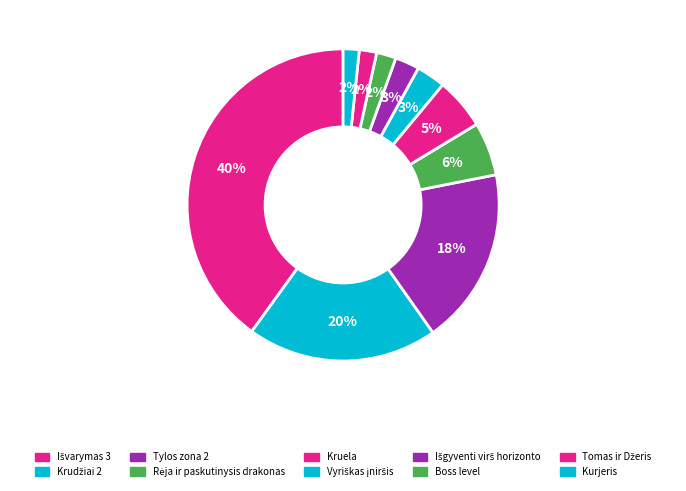

Between Vyriškas įniršis and Rėja ir paskutinysis drakonas, which is larger?

Rėja ir paskutinysis drakonas